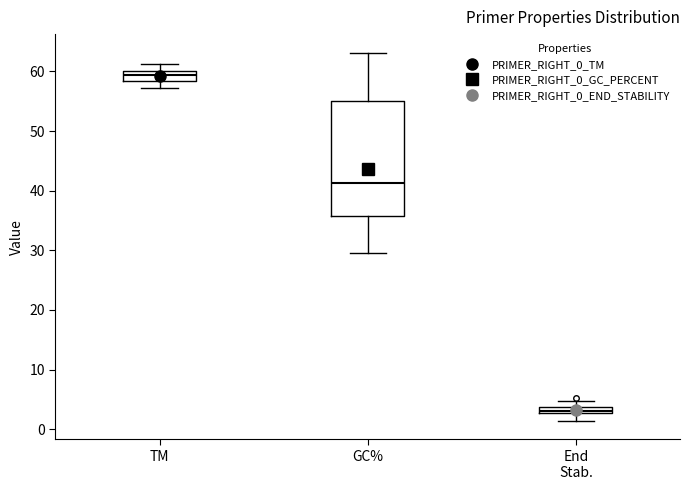

Which box's median line is the lowest?

End Stab.